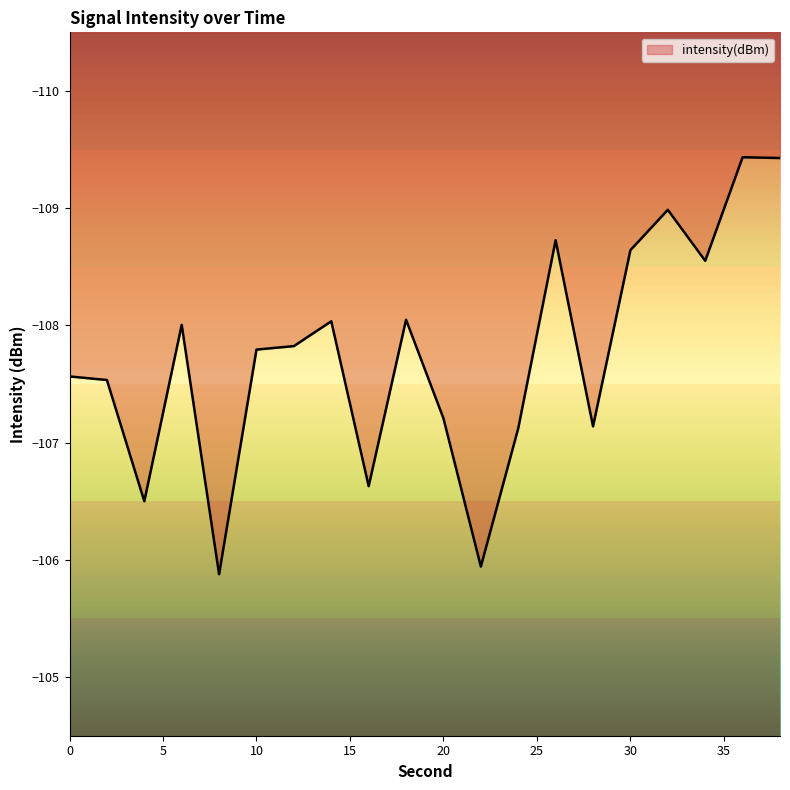

True or false: the data shows -25.7 at 8.

False